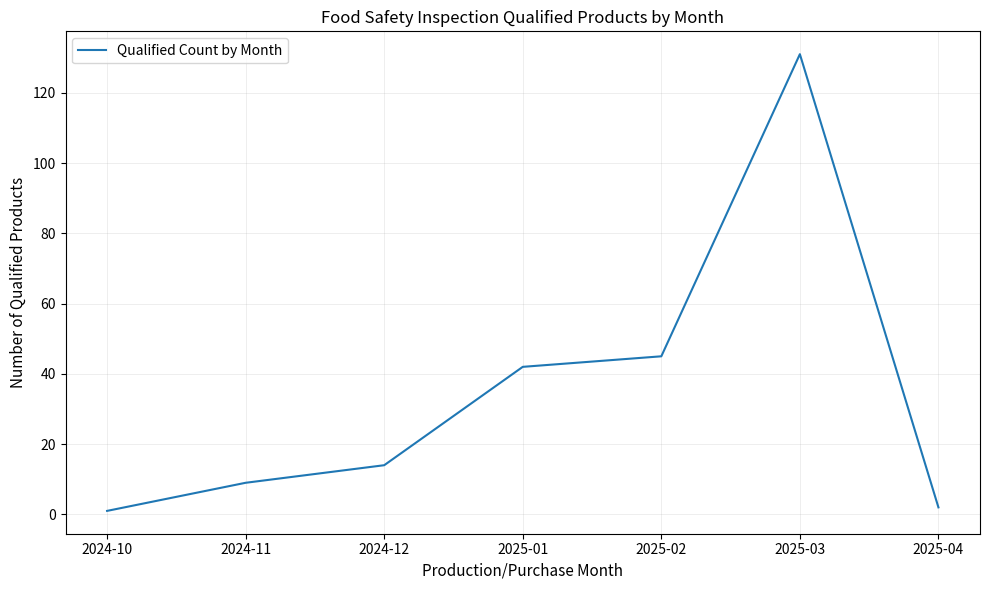

Reading right to left, transcribe all the data shown in this chart.

2	131	45	42	14	9	1